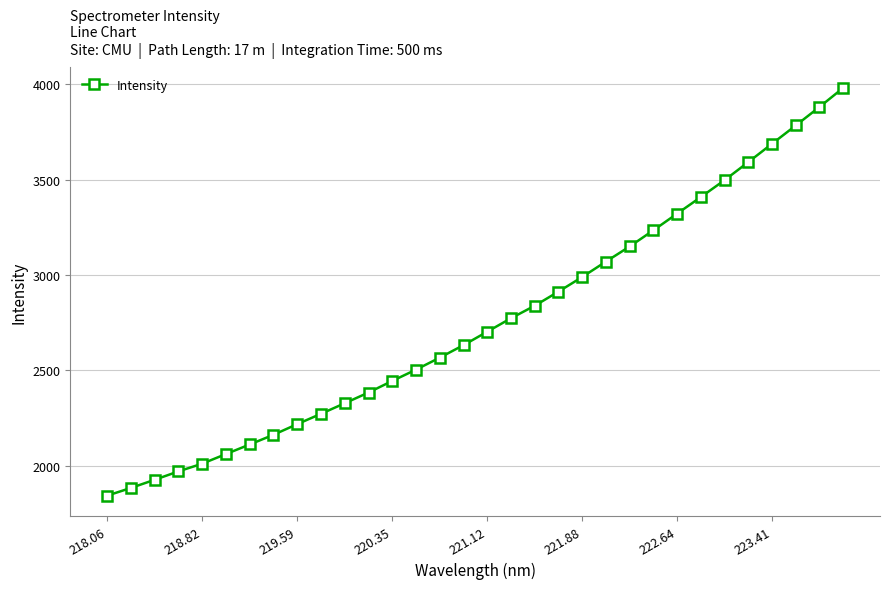

What is the sum of all values?

88129.4